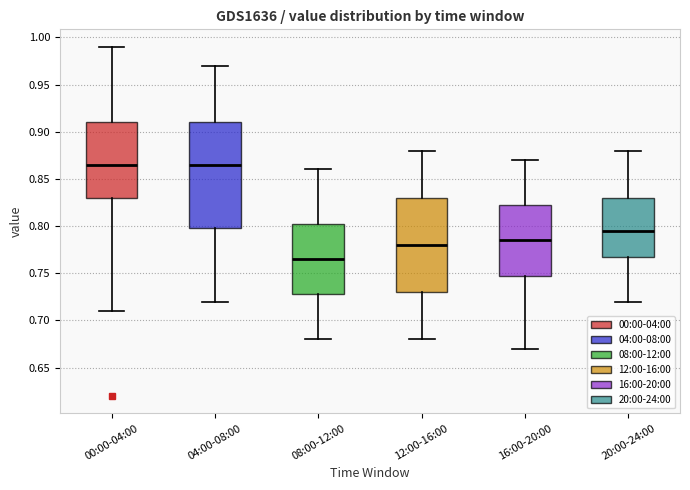

Reading left to right, transcribe this box plot: for each box, give where its median line is, the range the box spans, and where its two whiskers end, as read against the y-axis. The values are not printed on the chart, so give them approximately, as read against the axis.

00:00-04:00: median 0.865, box 0.830 to 0.910, whiskers 0.710 to 0.990
04:00-08:00: median 0.865, box 0.800 to 0.910, whiskers 0.720 to 0.970
08:00-12:00: median 0.765, box 0.730 to 0.805, whiskers 0.680 to 0.860
12:00-16:00: median 0.780, box 0.730 to 0.830, whiskers 0.680 to 0.880
16:00-20:00: median 0.785, box 0.750 to 0.825, whiskers 0.670 to 0.870
20:00-24:00: median 0.795, box 0.770 to 0.830, whiskers 0.720 to 0.880